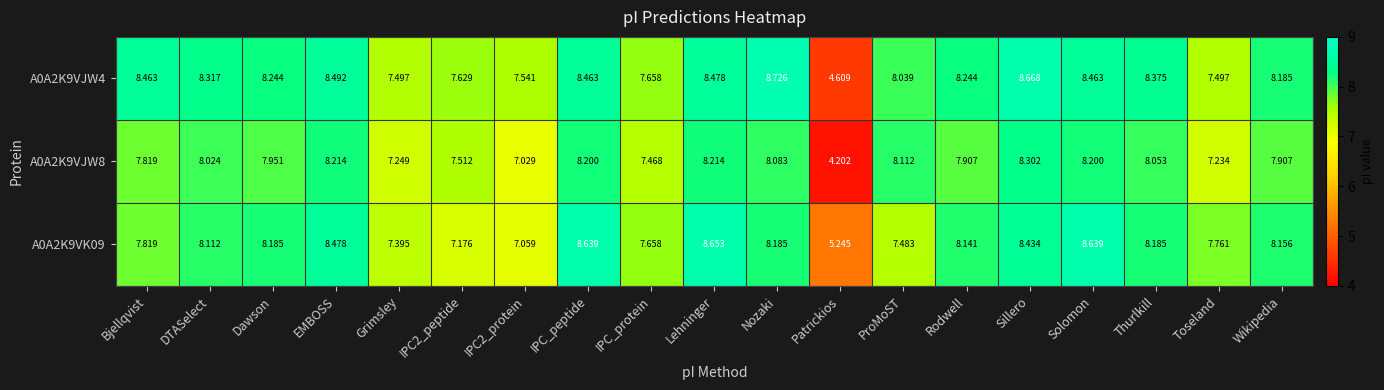

Which series has the largest total across all categories?

A0A2K9VJW4